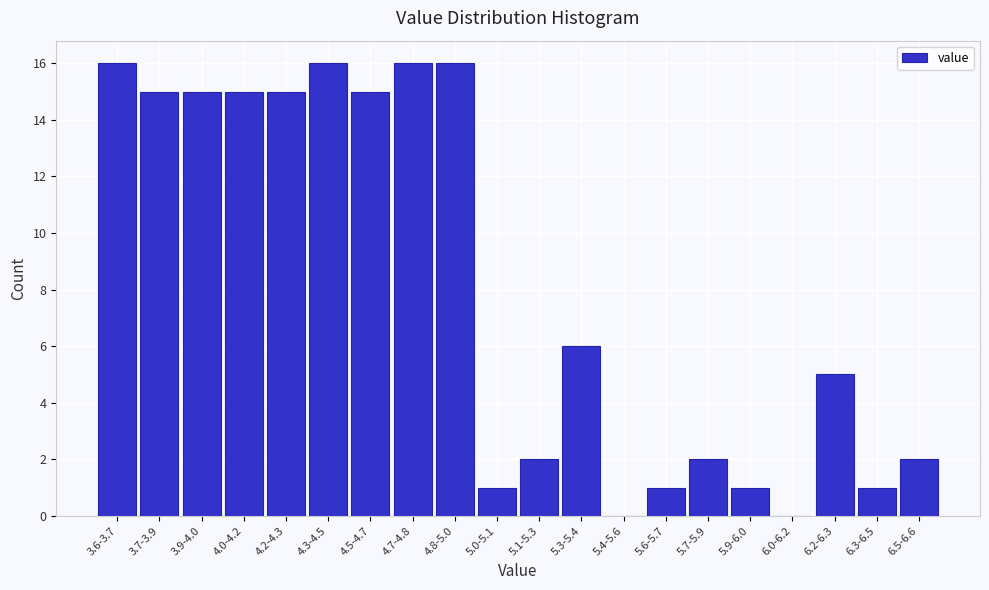

Reading left to right, transcribe all the data shown in this chart.

3.6-3.7=16	3.7-3.9=15	3.9-4.0=15	4.0-4.2=15	4.2-4.3=15	4.3-4.5=16	4.5-4.7=15	4.7-4.8=16	4.8-5.0=16	5.0-5.1=1	5.1-5.3=2	5.3-5.4=6	5.4-5.6=0	5.6-5.7=1	5.7-5.9=2	5.9-6.0=1	6.0-6.2=0	6.2-6.3=5	6.3-6.5=1	6.5-6.6=2